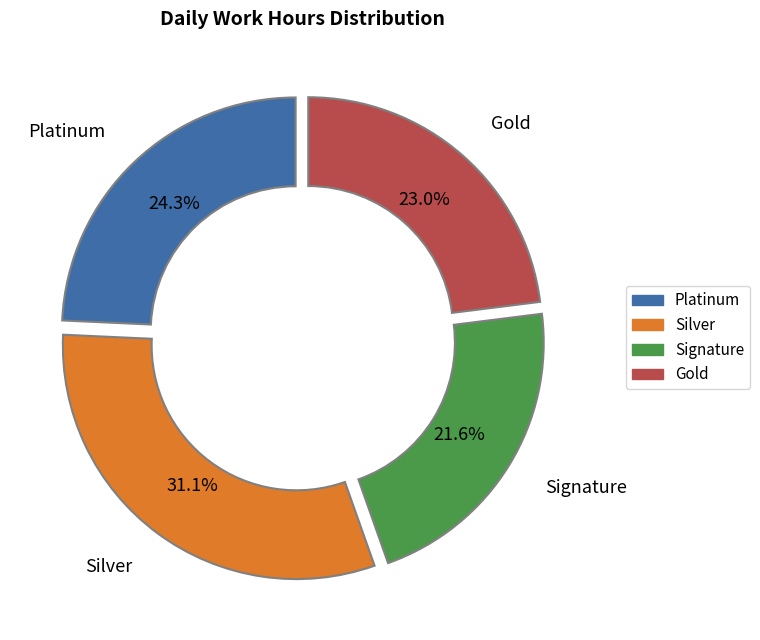

Rank the categories by value from lowest to highest.

Signature, Gold, Platinum, Silver